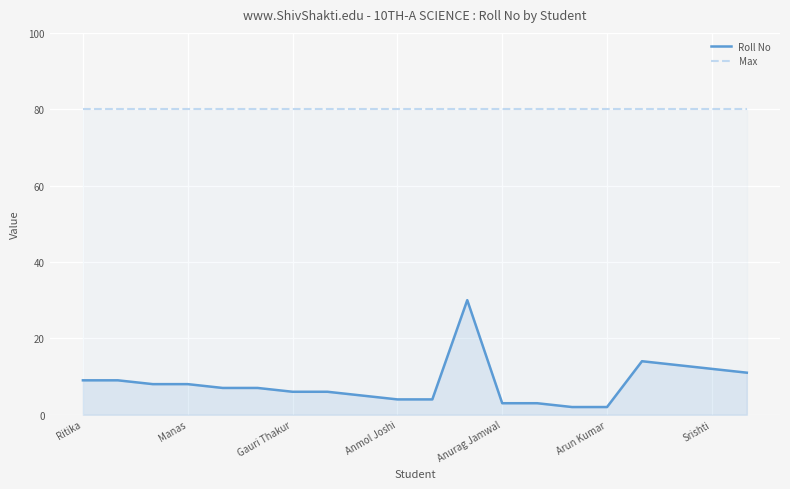

What is the highest value of the Max series?

80